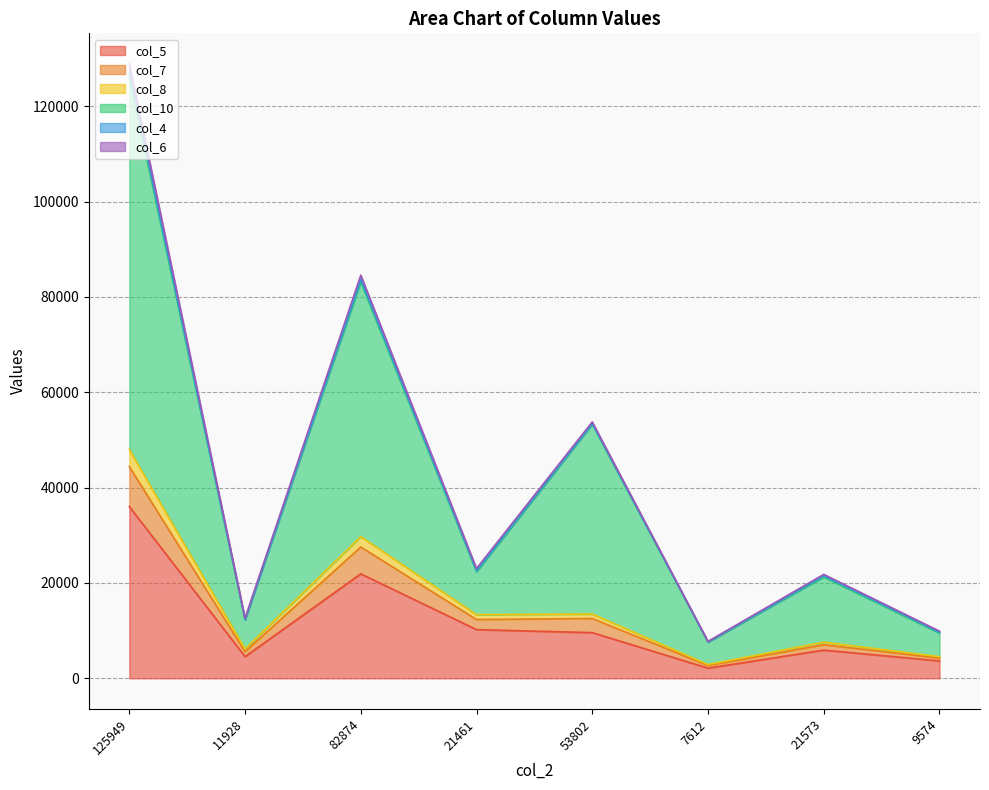

True or false: col_7 and col_10 cross at least once.

False